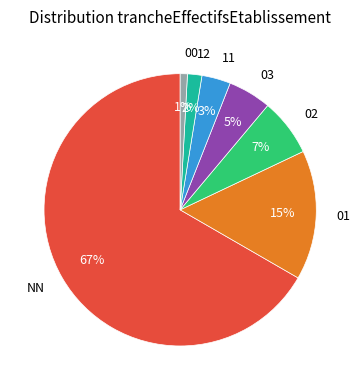

What is the majority slice?

NN